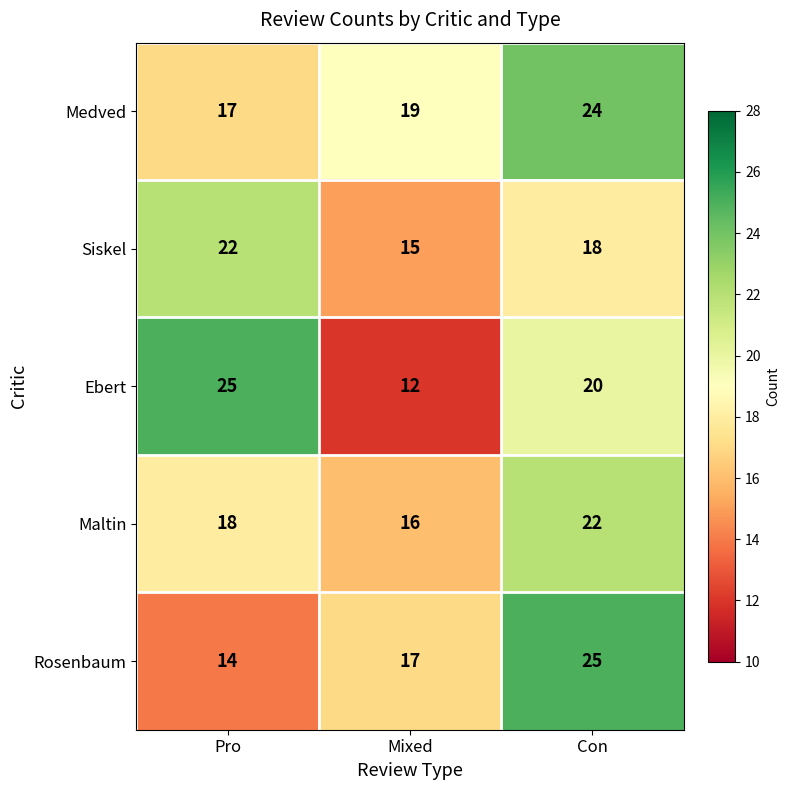

Count the number of data series in this chart.

5